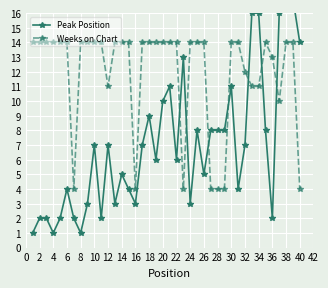

Is it true that Weeks on Chart equals 17 at 32?

False